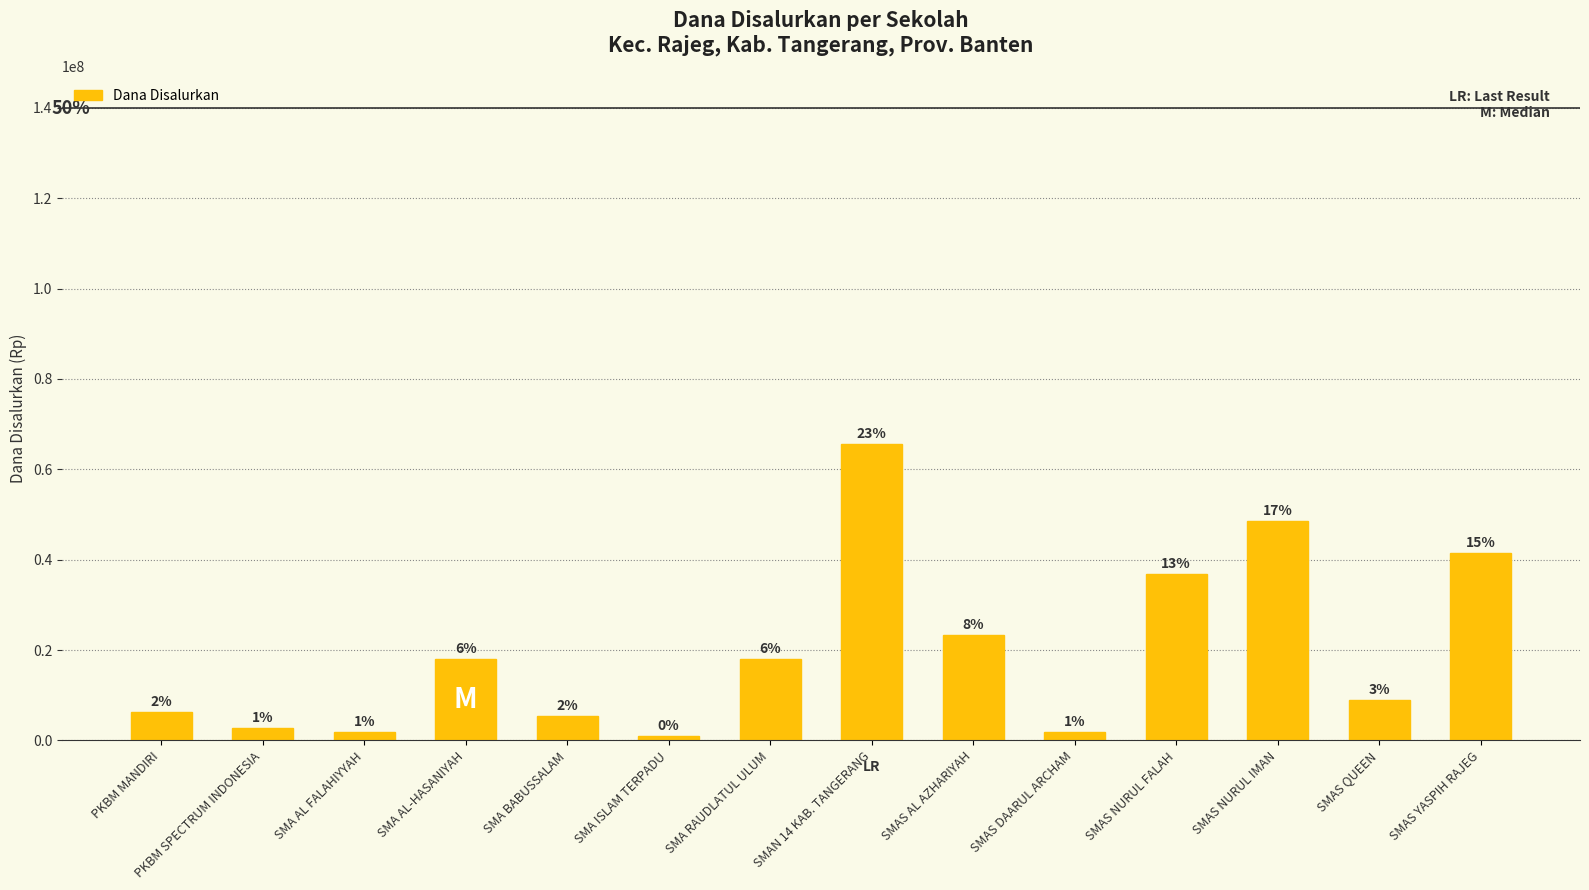

At which category does the chart reach its peak across all series?

SMAN 14 KAB. TANGERANG